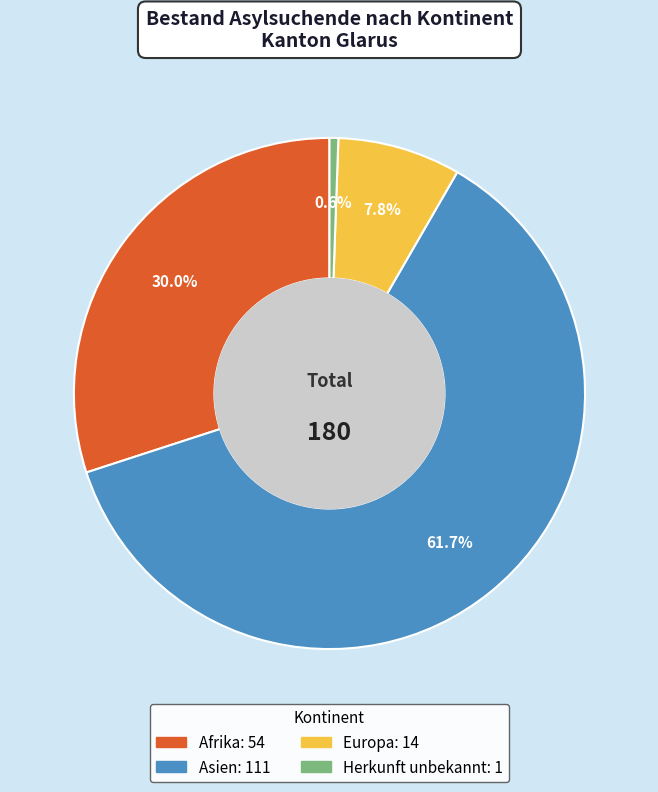

Combined, do Asien and Herkunft unbekannt account for over 50%?

Yes